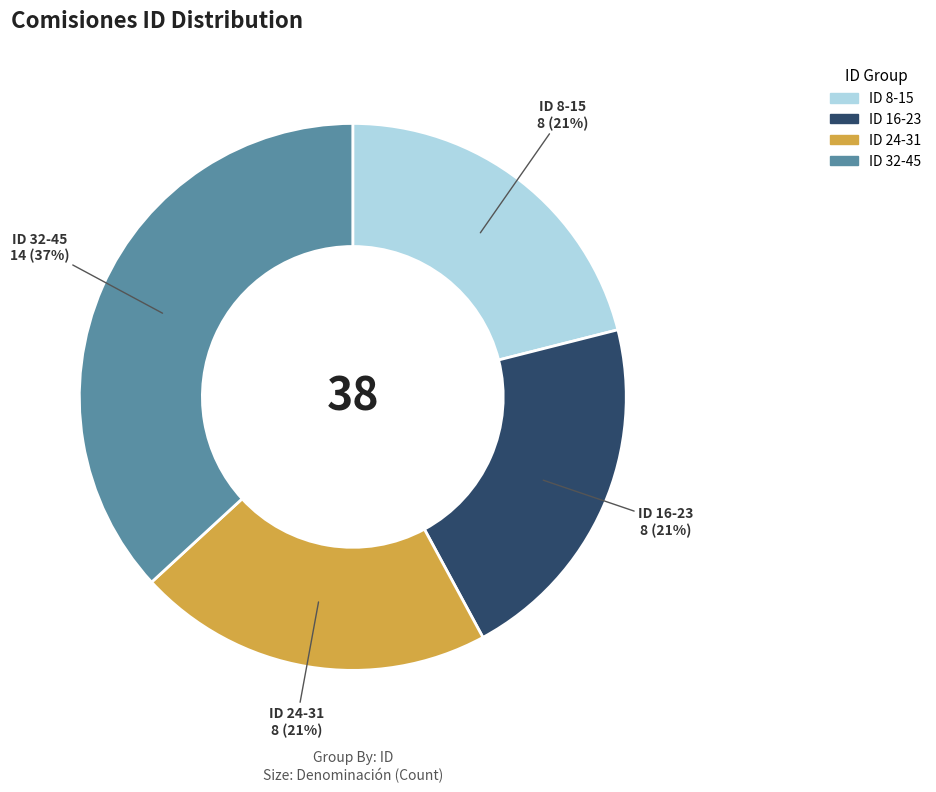

To the nearest percent, what is the difference between the largest and smallest slice percentages?

16%